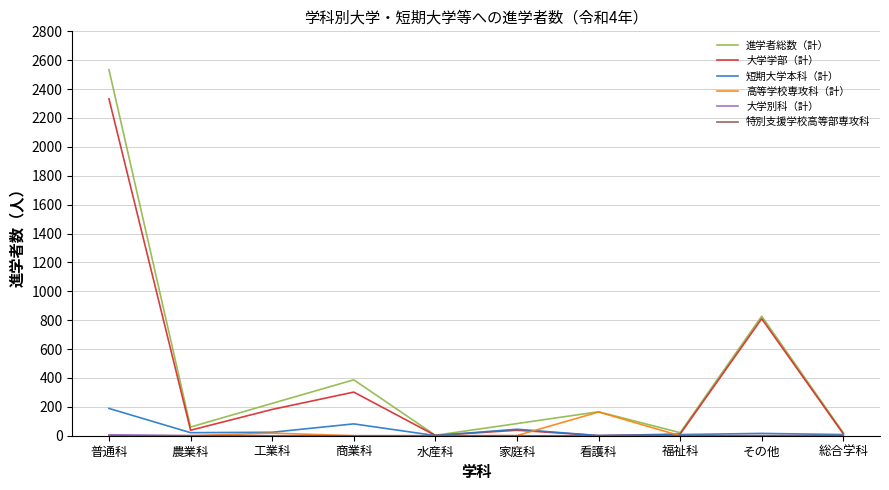

Which series has the largest total across all categories?

進学者総数（計）